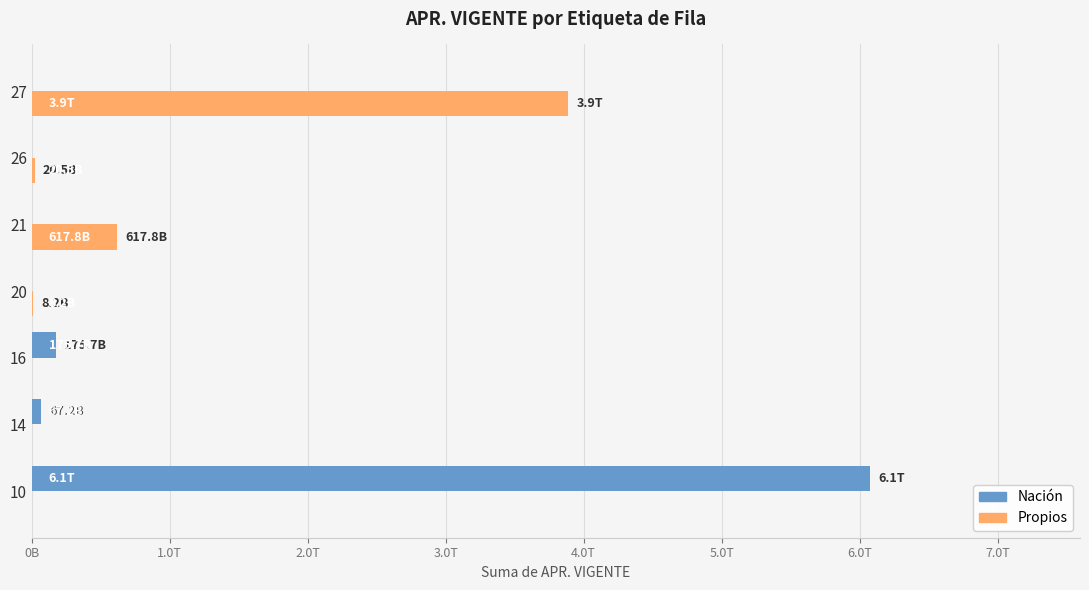

What are all the series names shown in the legend?

Nación, Propios